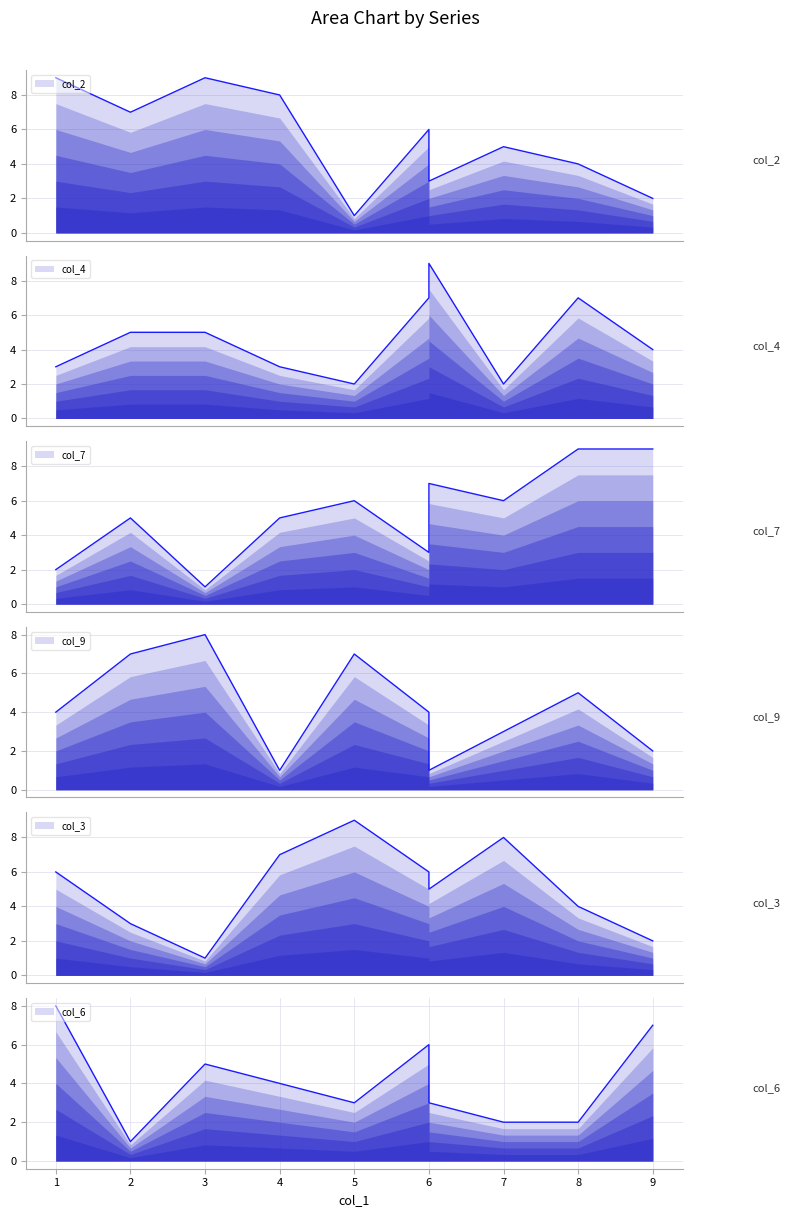

How many values in the col_6 series are below 4?

5